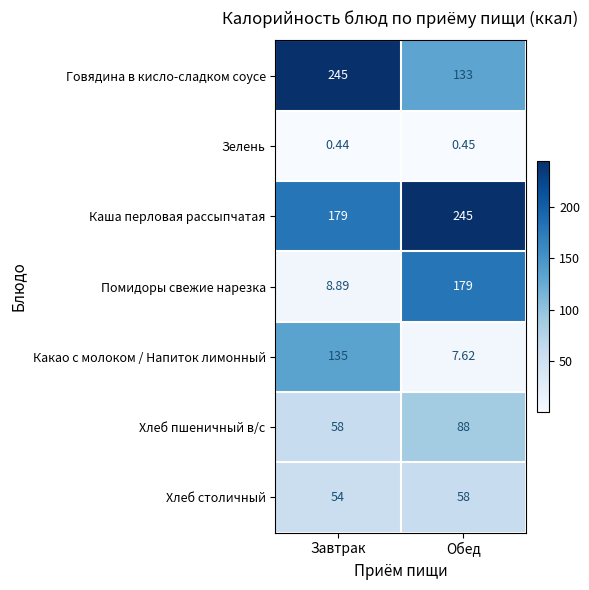

At which label does Хлеб пшеничный в/с reach its minimum?

Завтрак